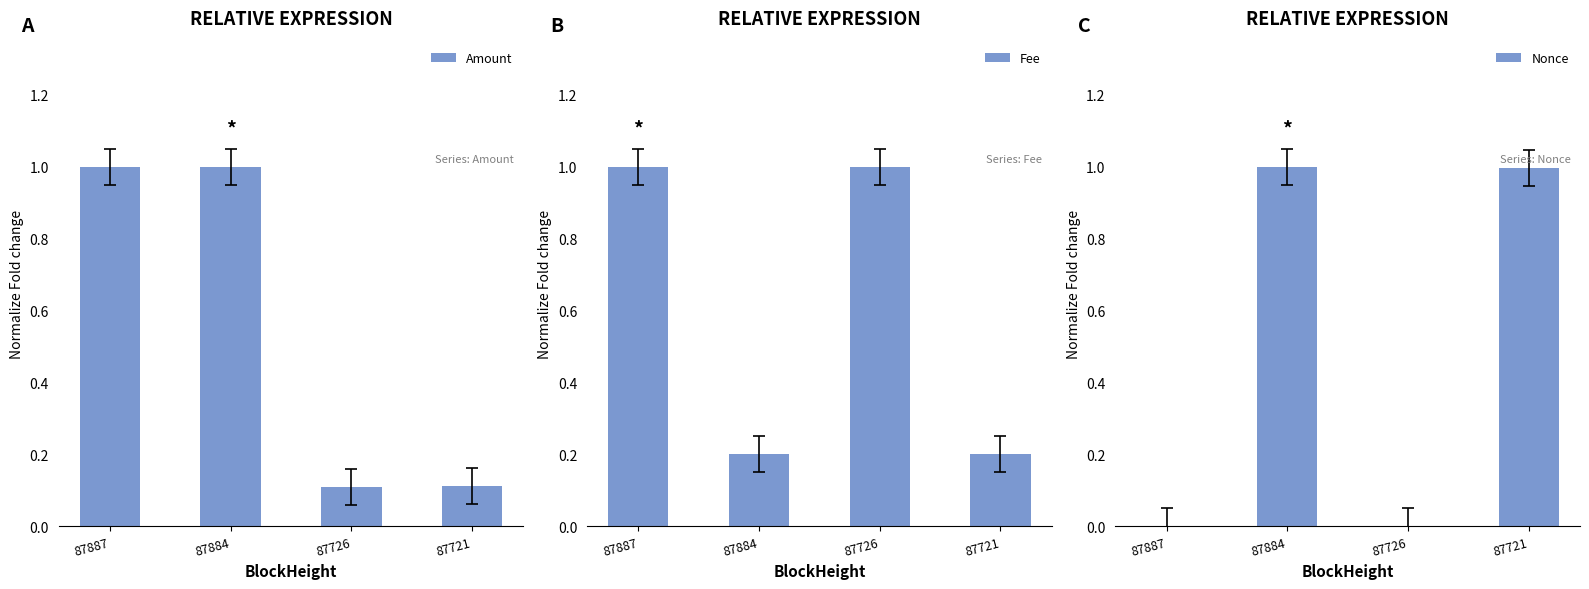

Reading left to right, list all the values displayed in this chart.

Amount: 1.0	1.0	0.1	0.1
Fee: 1.0	0.2	1.0	0.2
Nonce: 0.0	1.0	0.0	1.0